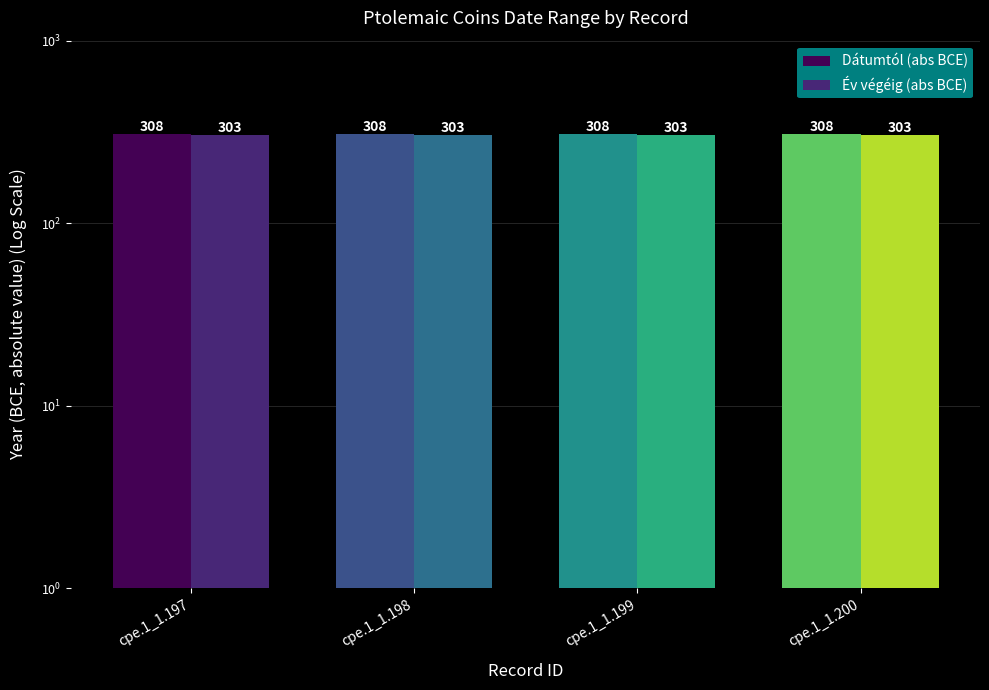

Which series has the largest total across all categories?

Dátumtól (abs BCE)